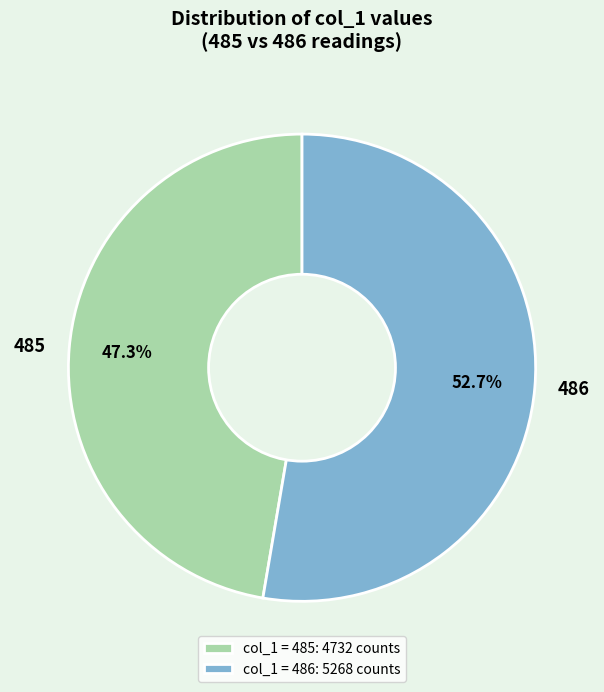

To the nearest percent, what is the combined percentage of 486 and 485?

100%